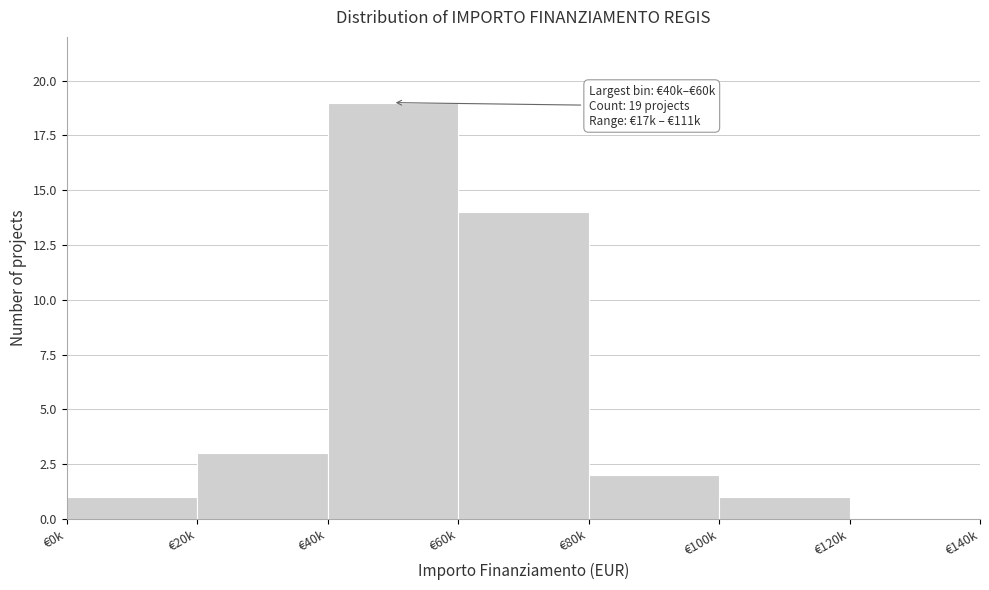

Reading left to right, transcribe all the data shown in this chart.

€0k=1	€20k=3	€40k=19	€60k=14	€80k=2	€100k=1	€120k=0